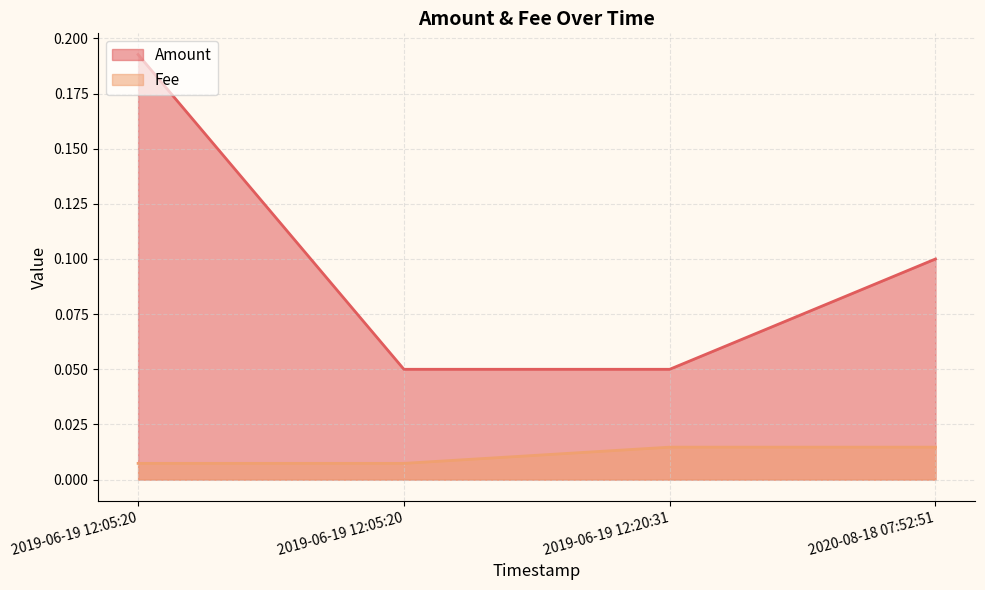

True or false: Amount has more than 1 interior local peaks.

False